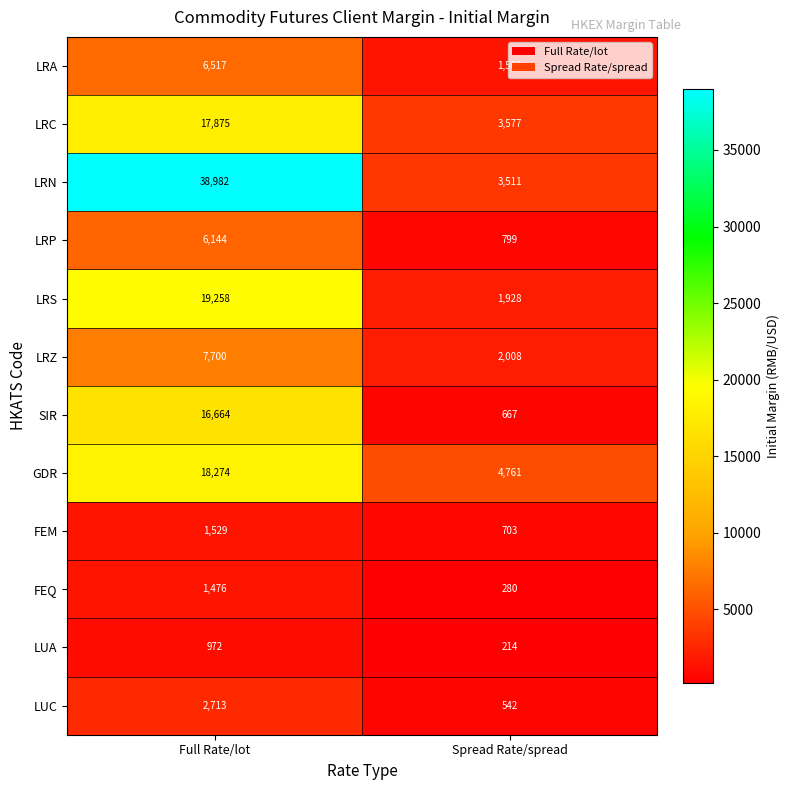

Which series has the widest spread of values?

LRN